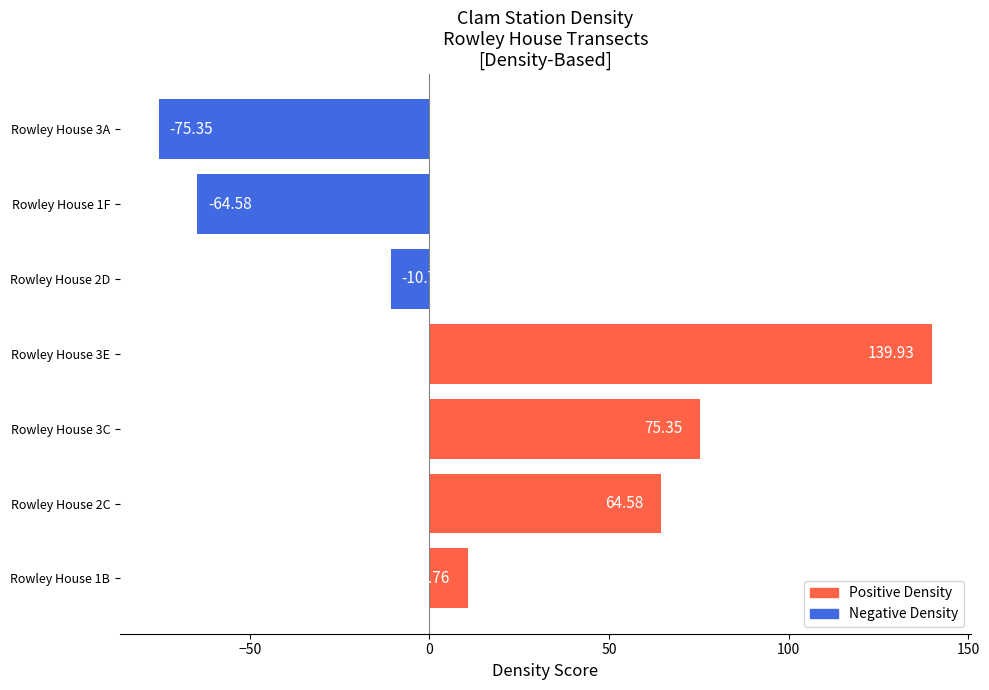

What is the maximum value shown in the chart?

139.9